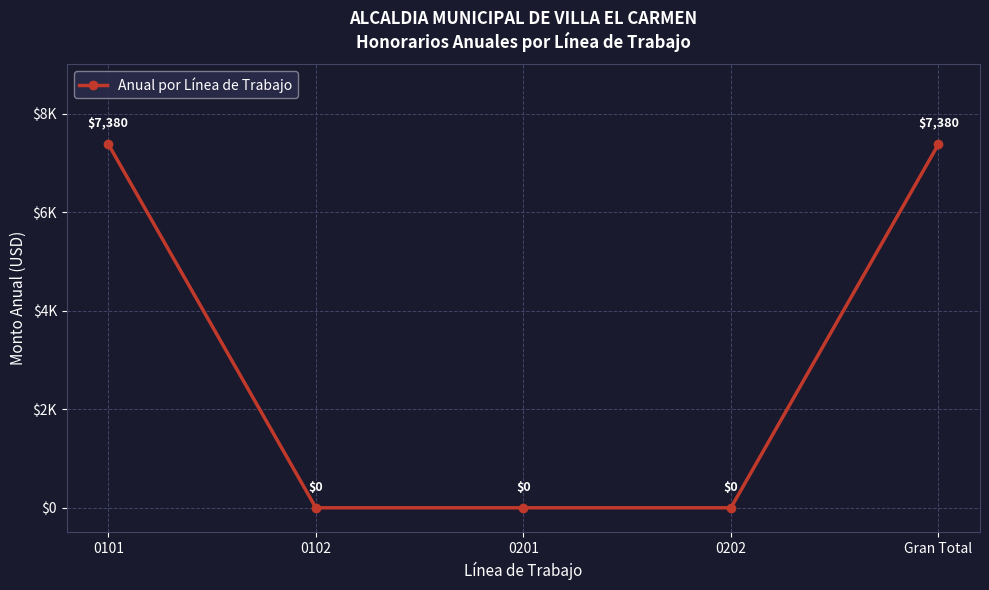

Count the values in the range 0 to 7380.

5